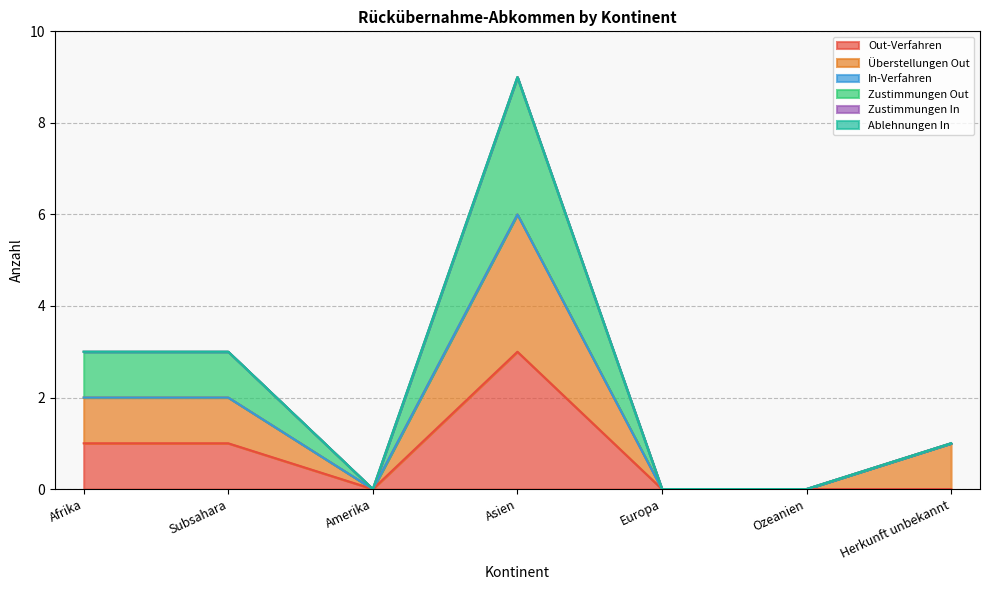

True or false: Zustimmungen Out has a value of 4 at Afrika.

False